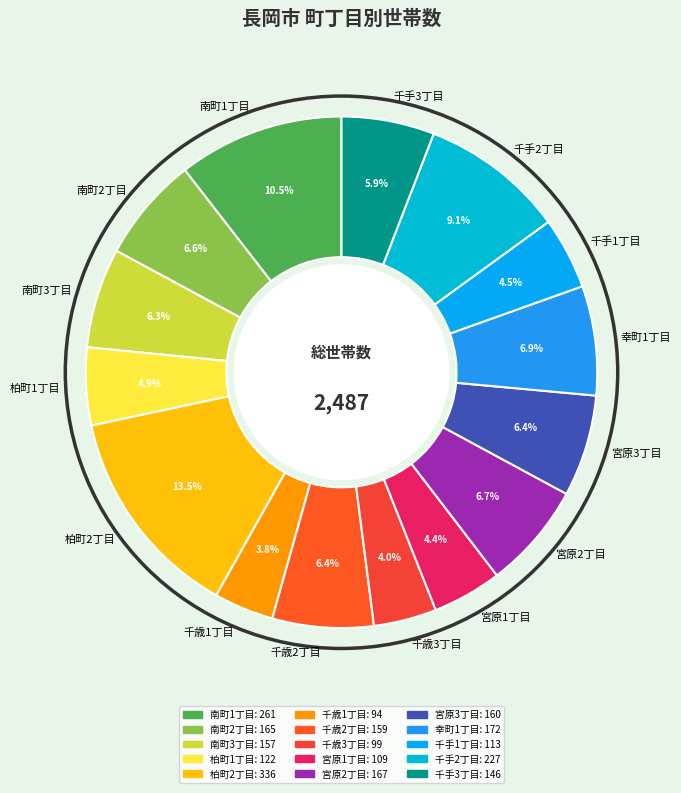

Which category has the biggest portion of the pie?

柏町2丁目